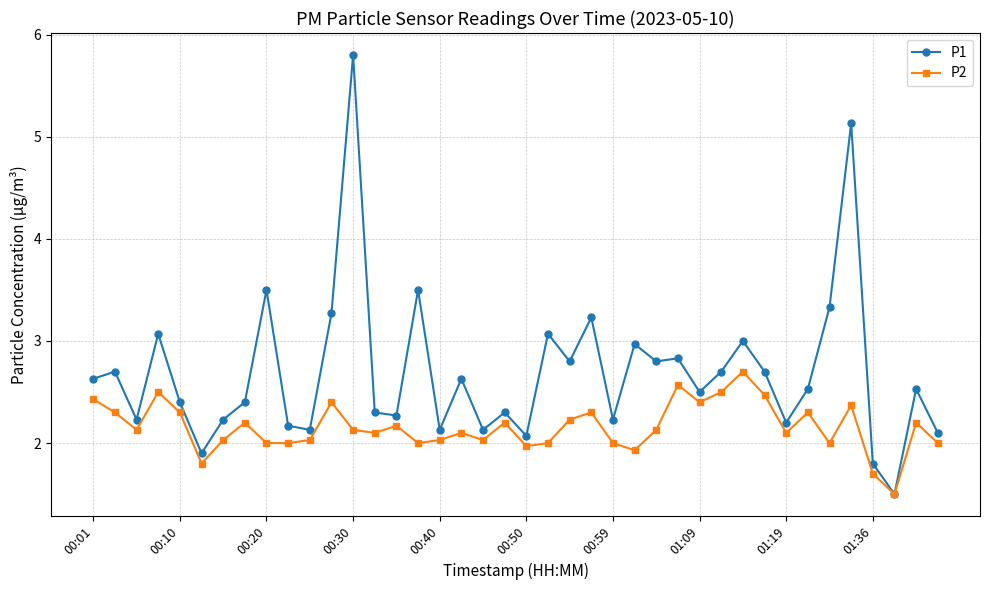

What is the minimum value for P2?

1.5